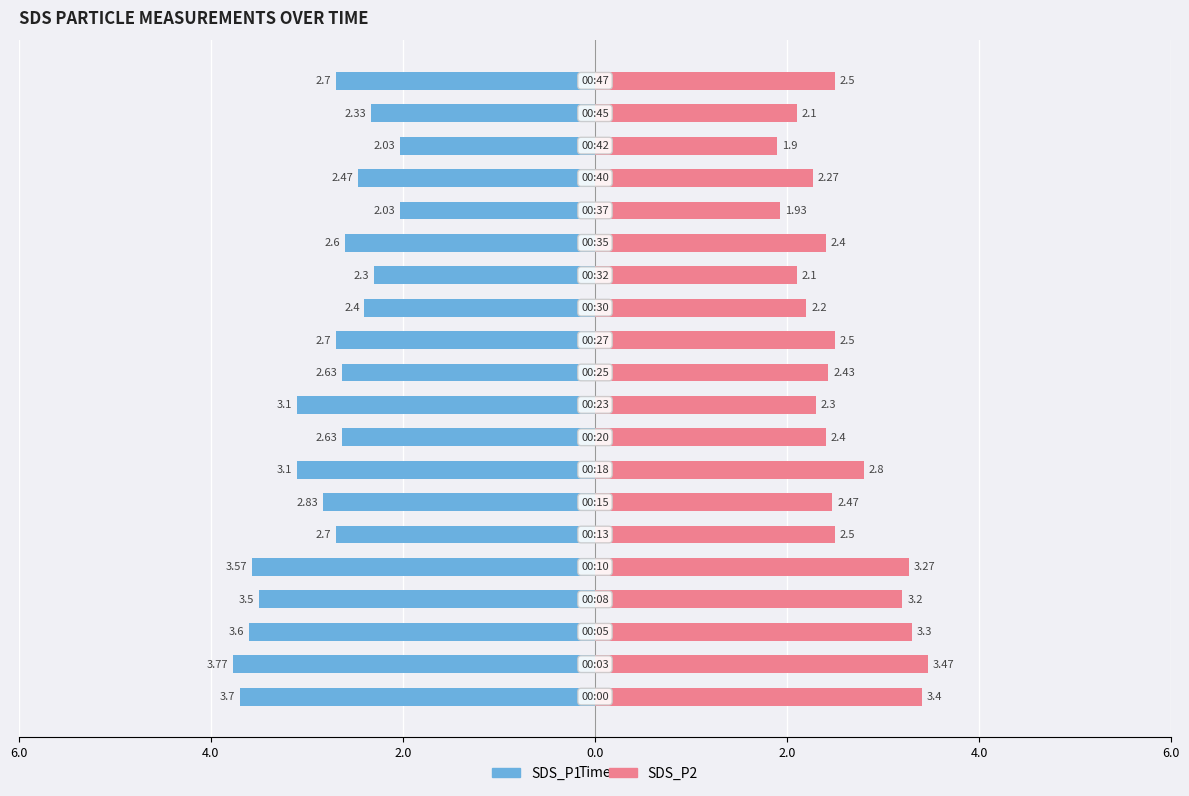

Reading right to left, extract all data points from this chart.

SDS_P1: -2.7	-2.3	-2.0	-2.5	-2.0	-2.6	-2.3	-2.4	-2.7	-2.6	-3.1	-2.6	-3.1	-2.8	-2.7	-3.6	-3.5	-3.6	-3.8	-3.7
SDS_P2: 2.5	2.1	1.9	2.3	1.9	2.4	2.1	2.2	2.5	2.4	2.3	2.4	2.8	2.5	2.5	3.3	3.2	3.3	3.5	3.4